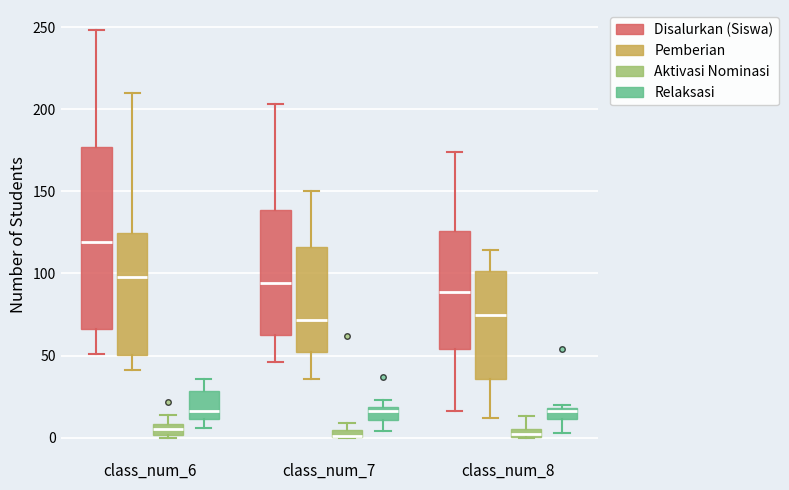

Comparing the boxes themselves (not the whiskers), which one is the tallest?

class_num_6 (Disalurkan (Siswa))